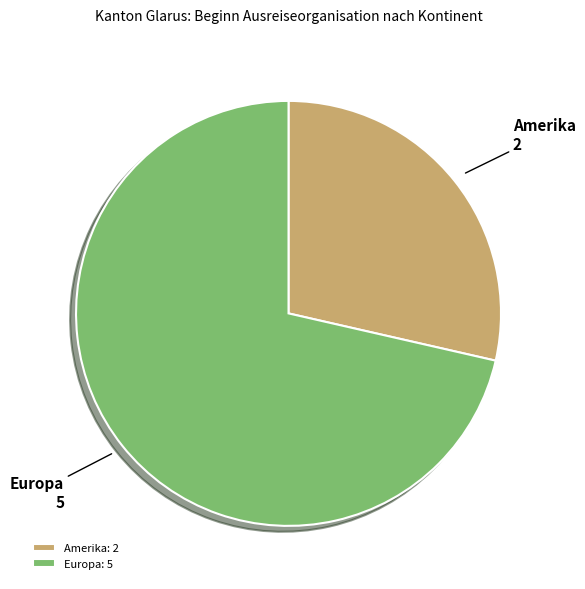

Is there a majority slice in this chart?

Yes